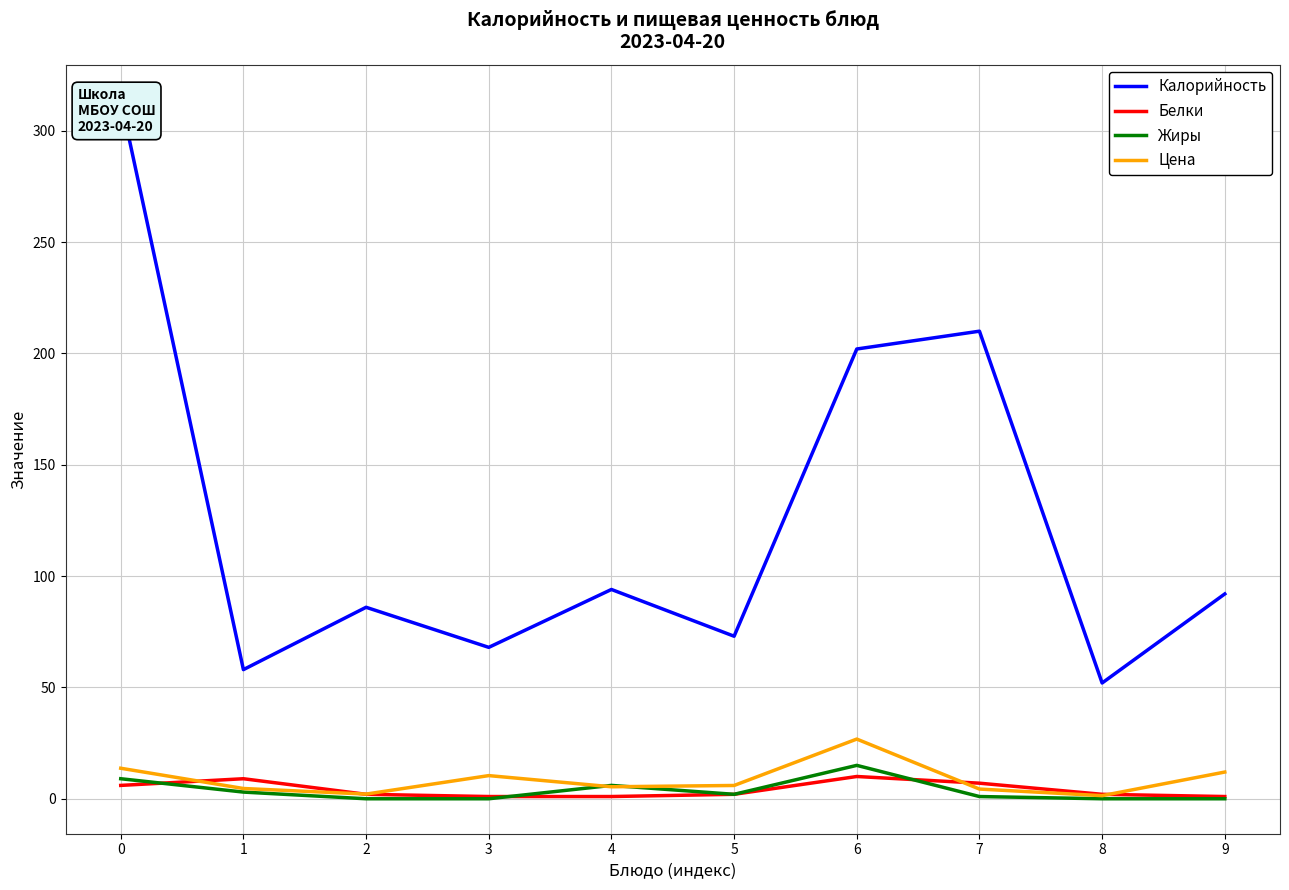

Reading left to right, transcribe all the data shown in this chart.

Калорийность: 0=314.0	1=58.0	2=86.0	3=68.0	4=94.0	5=73.0	6=202.0	7=210.0	8=52.0	9=92.0
Белки: 0=6.0	1=9.0	2=2.0	3=1.0	4=1.0	5=2.0	6=10.0	7=7.0	8=2.0	9=1.0
Жиры: 0=9.0	1=3.0	2=0.0	3=0.0	4=6.0	5=2.0	6=15.0	7=1.0	8=0.0	9=0.0
Цена: 0=13.7	1=4.6	2=2.1	3=10.4	4=5.4	5=6.0	6=26.8	7=4.4	8=1.4	9=12.0